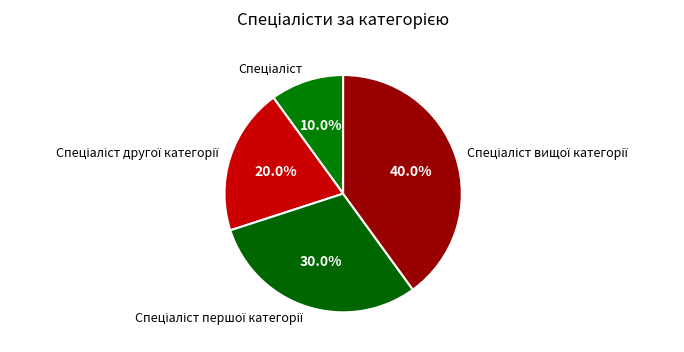

Is there a majority slice in this chart?

No